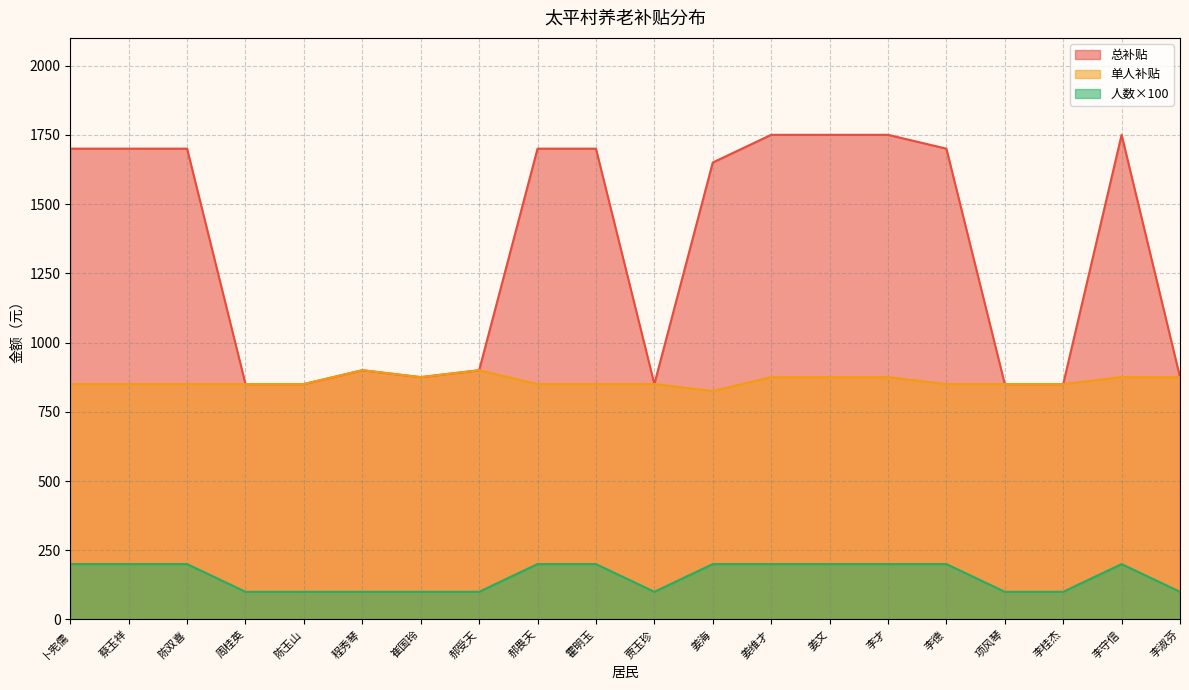

What is the smallest value displayed?

100